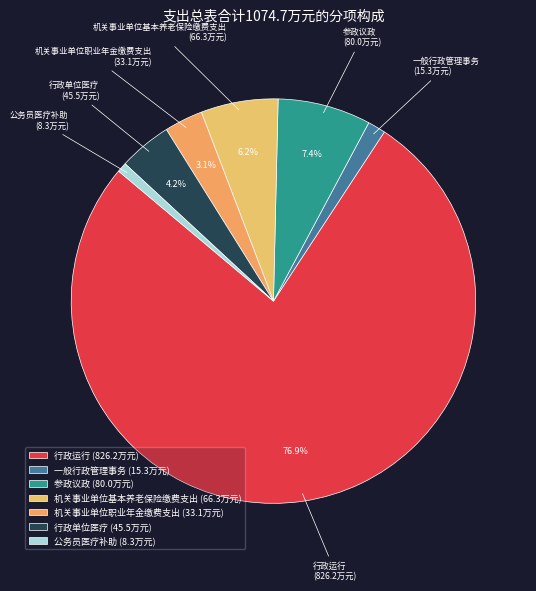

Rank the categories by value from lowest to highest.

公务员医疗补助, 一般行政管理事务, 机关事业单位职业年金缴费支出, 行政单位医疗, 机关事业单位基本养老保险缴费支出, 参政议政, 行政运行